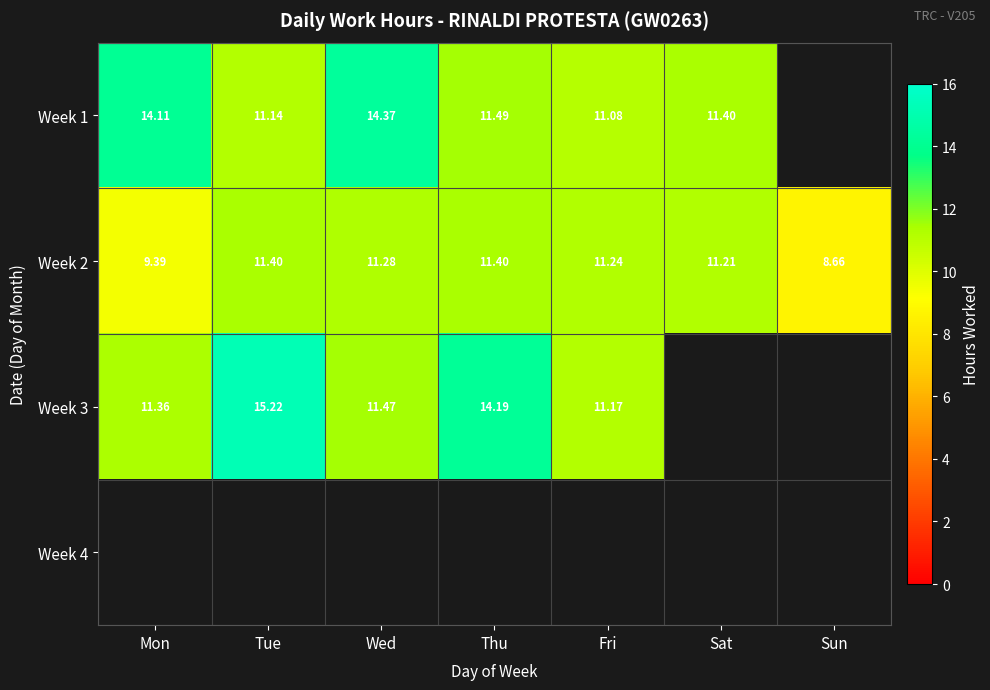

How many values in the Week 2 series exceed 11?

5